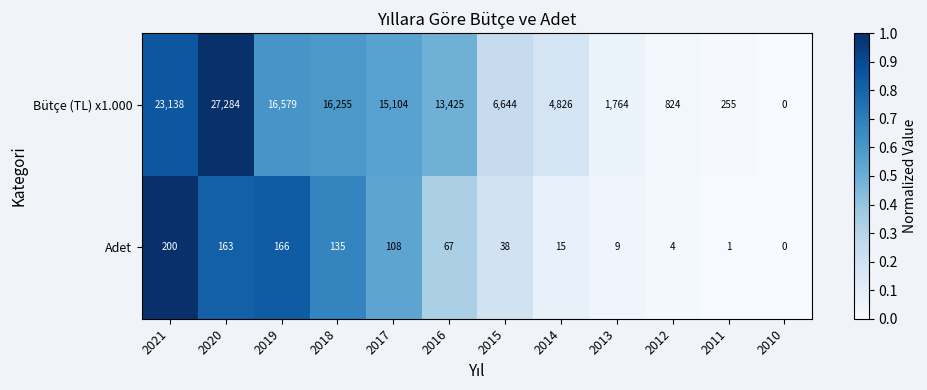

The value of Adet at 2019 is 33. True or false?

False